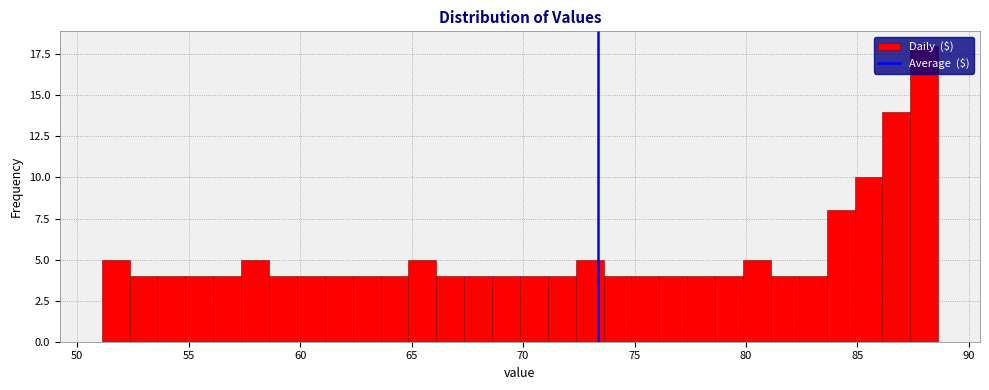

Read against the x-axis, roughly where is the centre of the tallest bar?

88.0